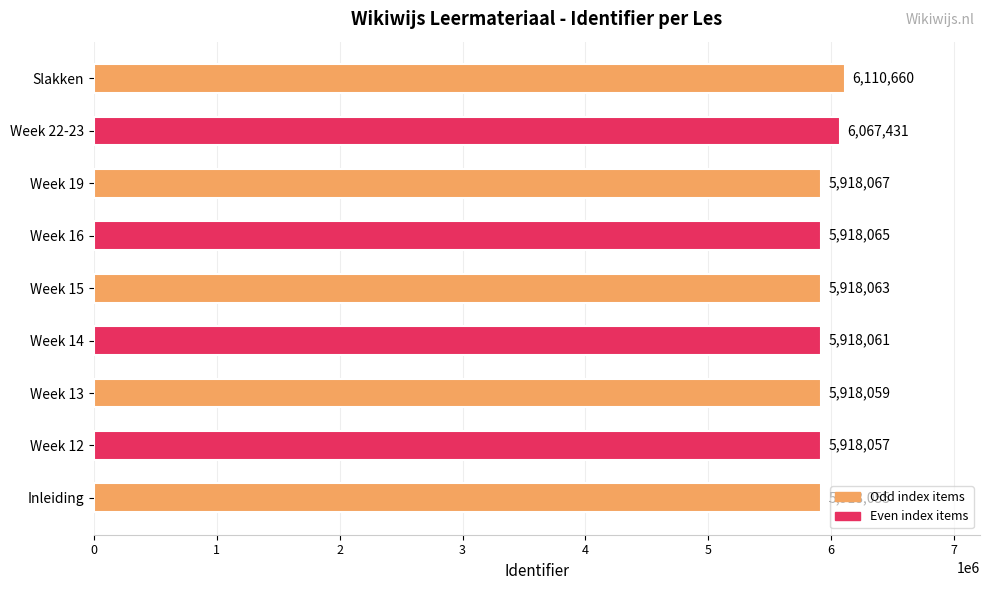

The chart shows a value of 5918057 at Week 12. True or false?

True